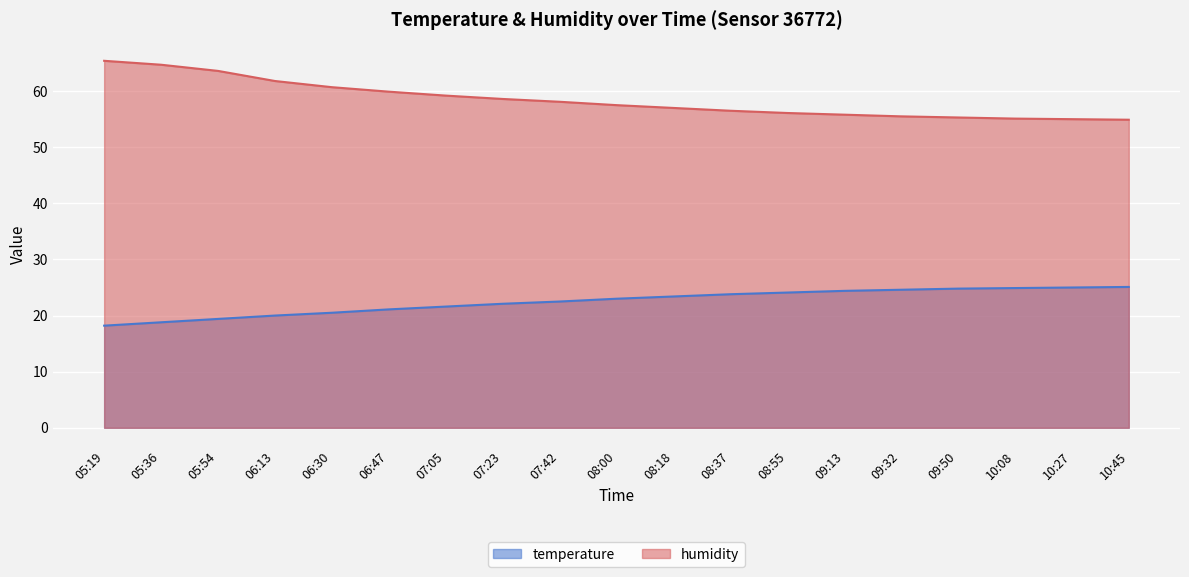

True or false: temperature has a value of 25.0 at 10:27.

True